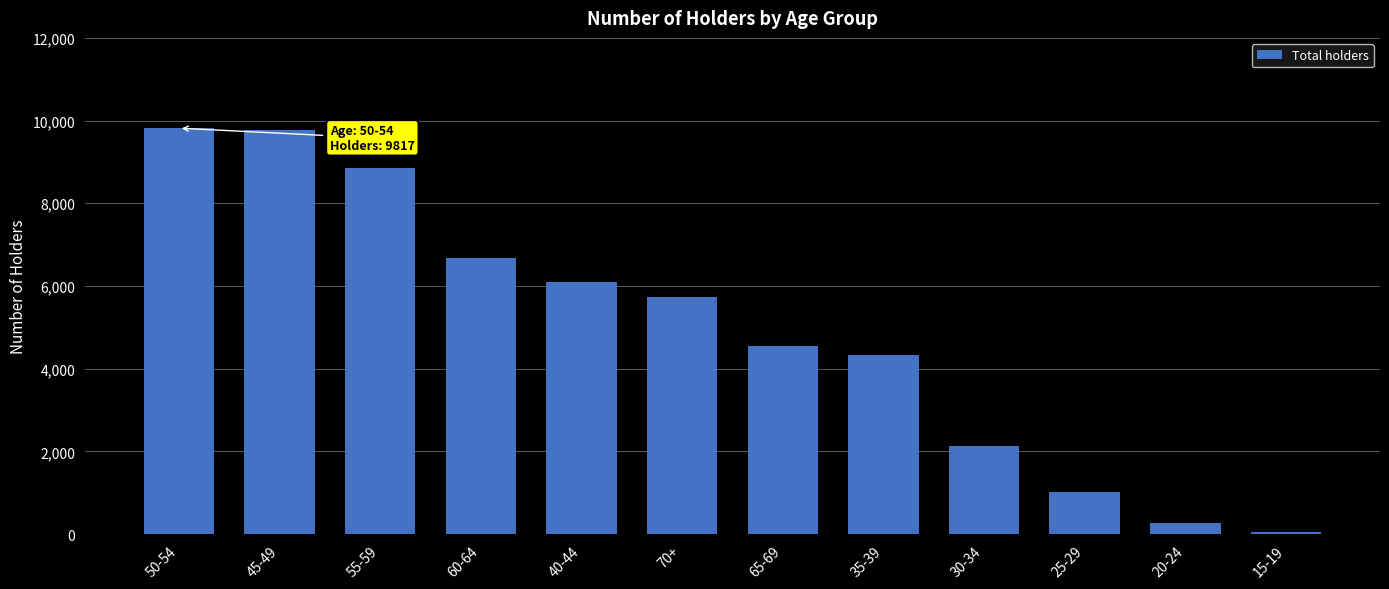

Is it true that the value at 40-44 is 8783?

False